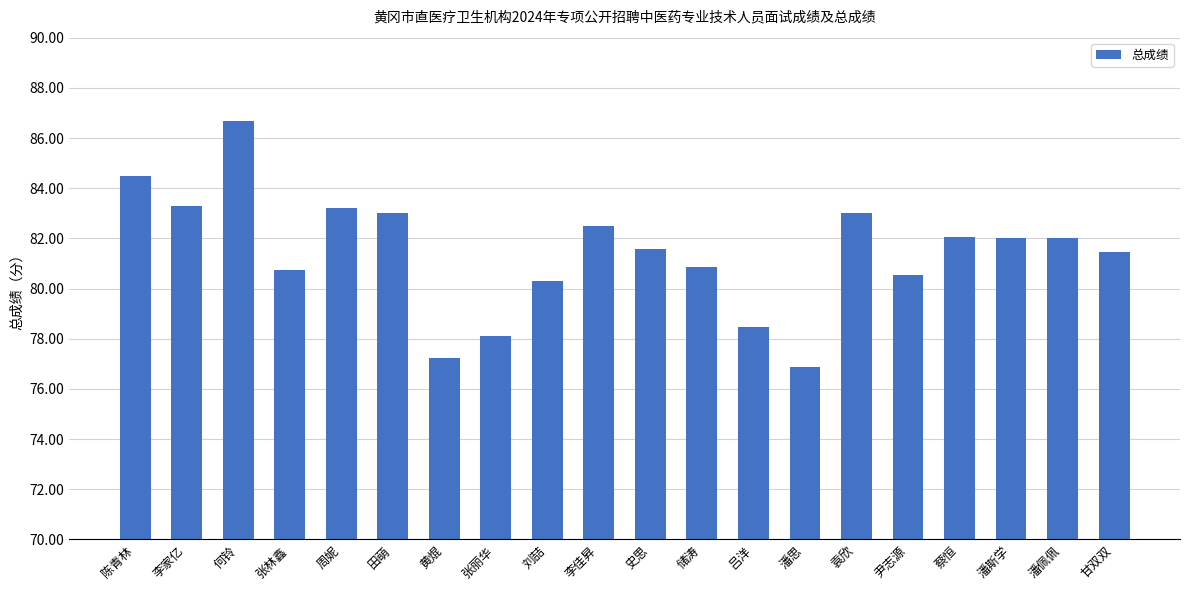

Read the value at 黄焜.

77.2